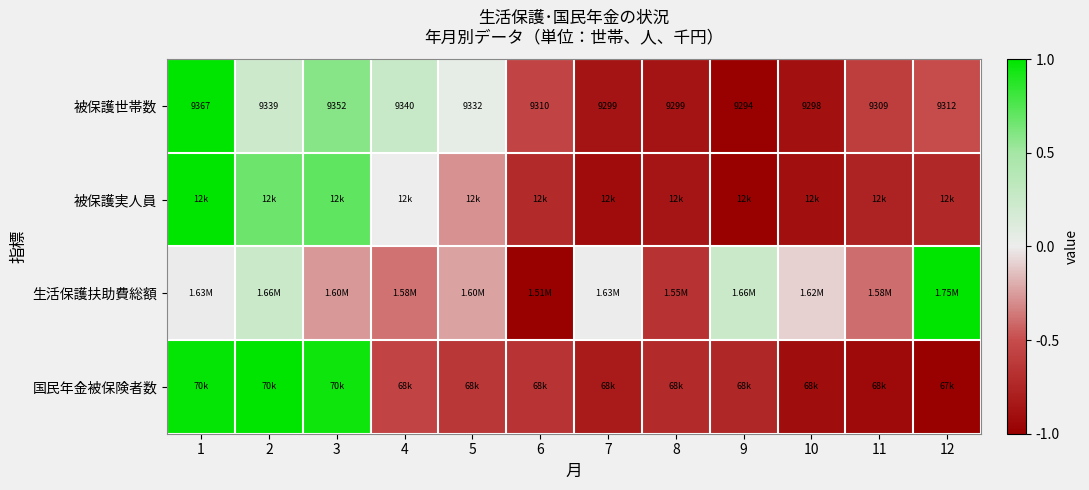

True or false: 国民年金被保険者数 has a value of -0.6 at 5.

True